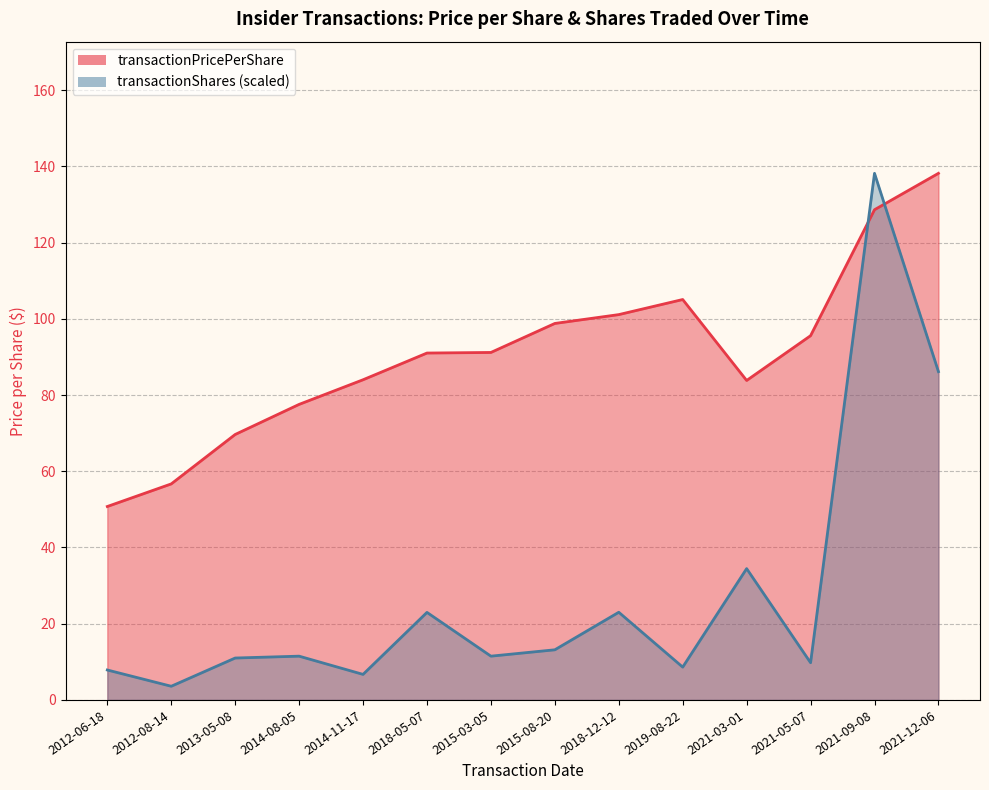

What is the total value across all series at 2014-11-17?

90.7